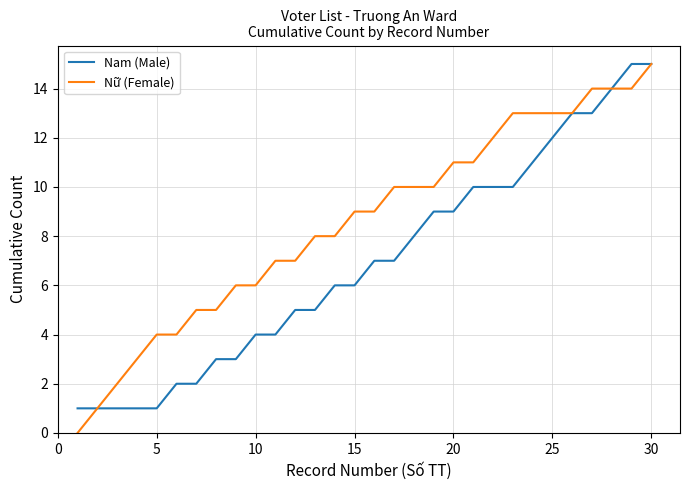

Which series has the largest total across all categories?

Nữ (Female)